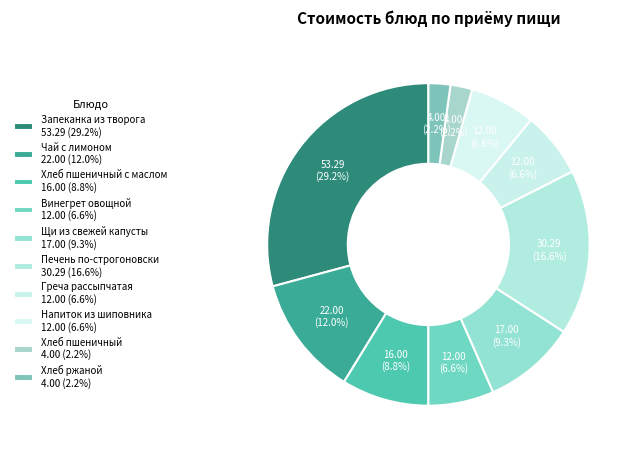

Count the number of slices in the pie.

10